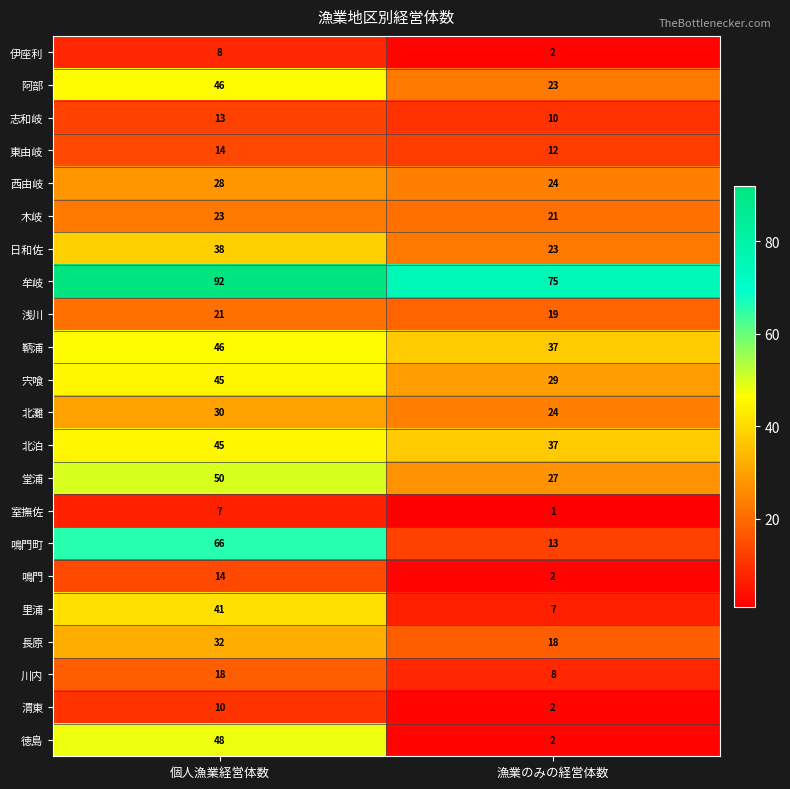

At which category does the chart reach its minimum across all series?

漁業のみの経営体数